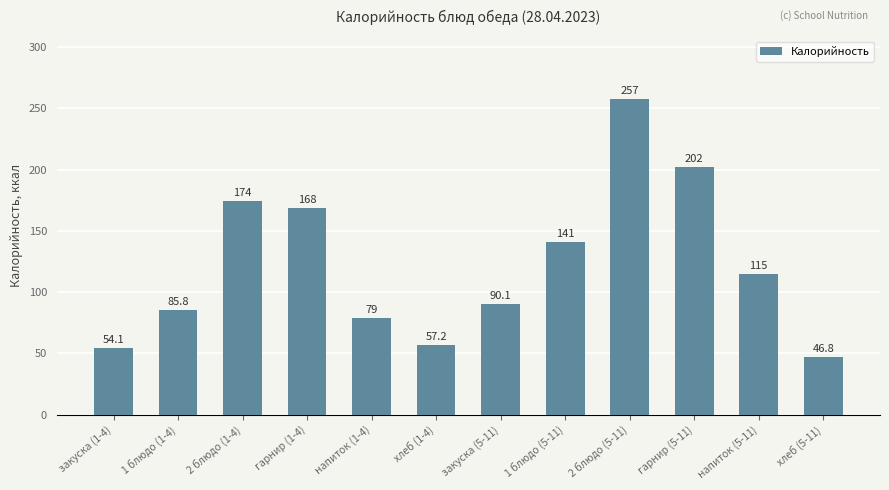

Where is the data nearest to the value 152?

1 блюдо (5-11)